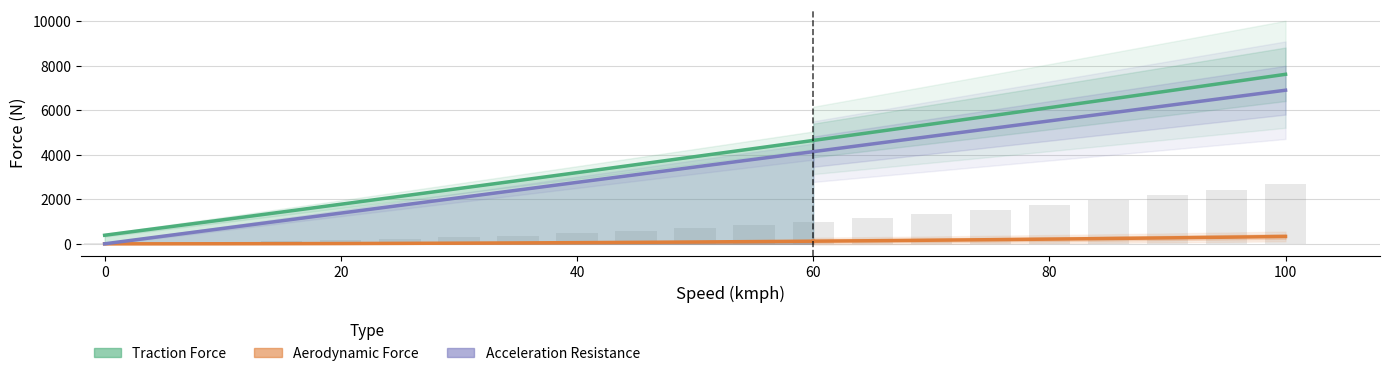

Reading left to right, extract all data points from this chart.

Traction Force: 0=385.5	5=731.8	10=1079.8	15=1429.3	20=1780.6	25=2133.5	30=2488.0	35=2844.2	40=3202.0	45=3561.5	50=3922.6	55=4285.4	60=4649.8	65=5015.9	70=5383.6	75=5752.9	80=6124.0	85=6496.6	90=6870.9	95=7246.9	100=7624.5
Aerodynamic Force: 0=0.0	5=0.8	10=3.3	15=7.4	20=13.2	25=20.6	30=29.7	35=40.4	40=52.7	45=66.8	50=82.4	55=99.7	60=118.7	65=139.3	70=161.5	75=185.4	80=211.0	85=238.2	90=267.0	95=297.5	100=329.7
Acceleration Resistance: 0=0.0	5=345.5	10=690.9	15=1036.4	20=1381.9	25=1727.3	30=2072.8	35=2418.2	40=2763.7	45=3109.2	50=3454.6	55=3800.1	60=4145.6	65=4491.0	70=4836.5	75=5182.0	80=5527.4	85=5872.9	90=6218.4	95=6563.8	100=6909.3